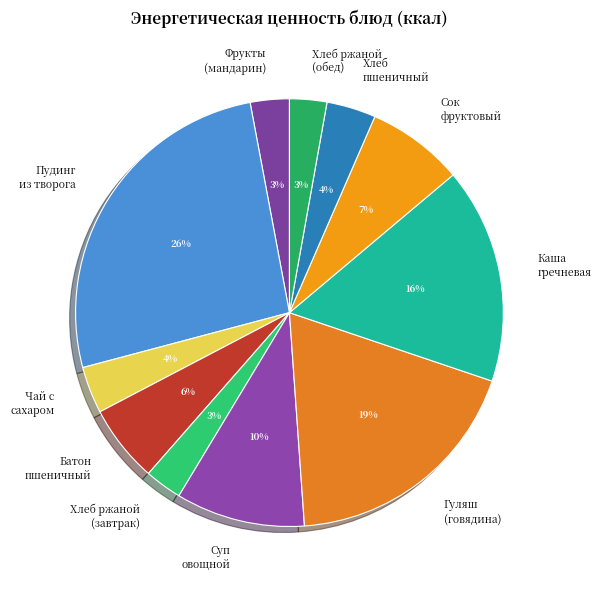

How many segments does this pie chart have?

11